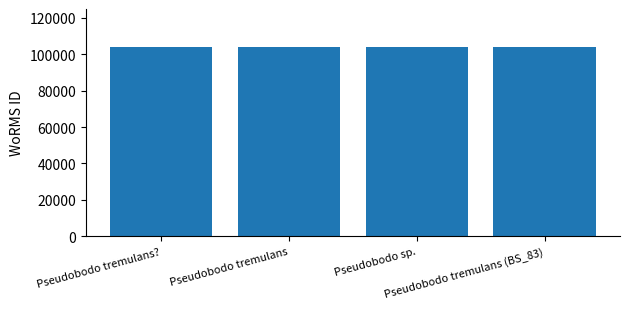

What is the value of the 3rd bar from the left?

103990